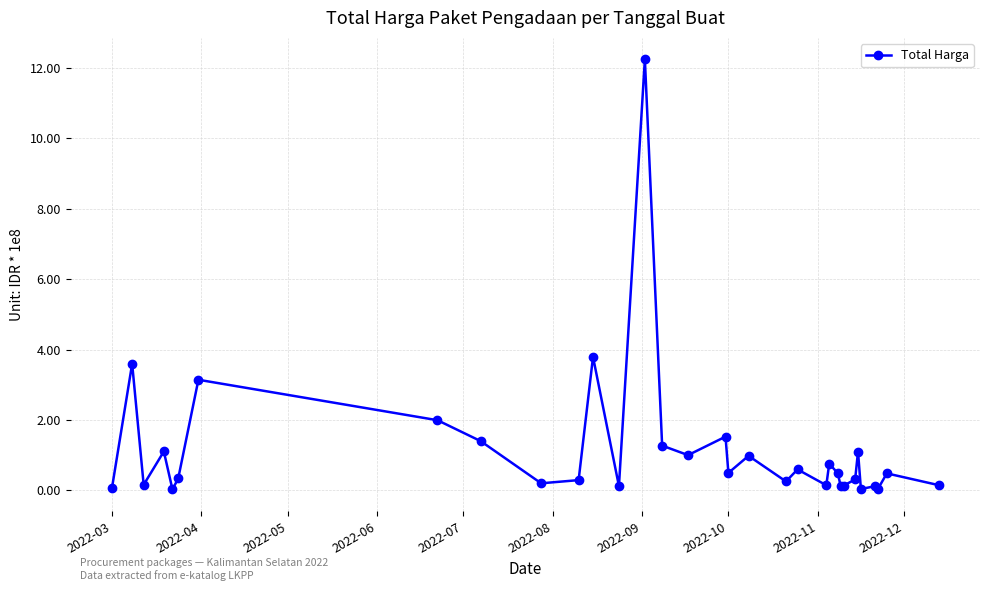

How many categories are shown in the chart?

33